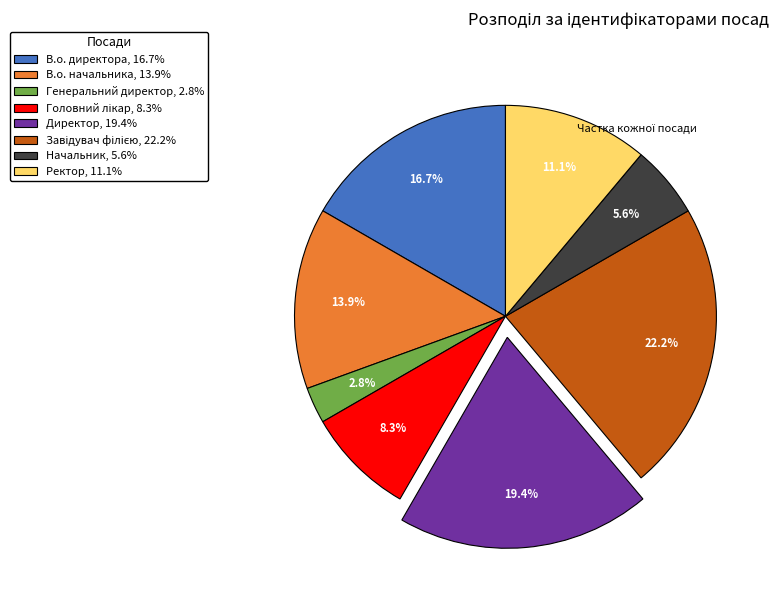

Does В.о. начальника represent more than half of the total?

No